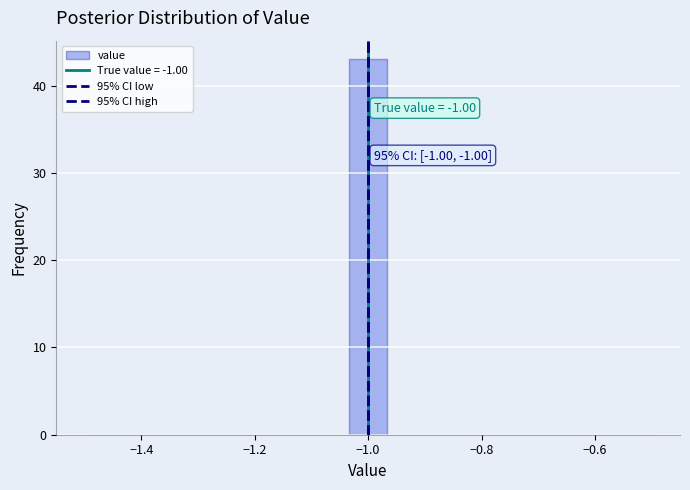

Read against the x-axis, roughly where is the centre of the tallest bar?

-1.00